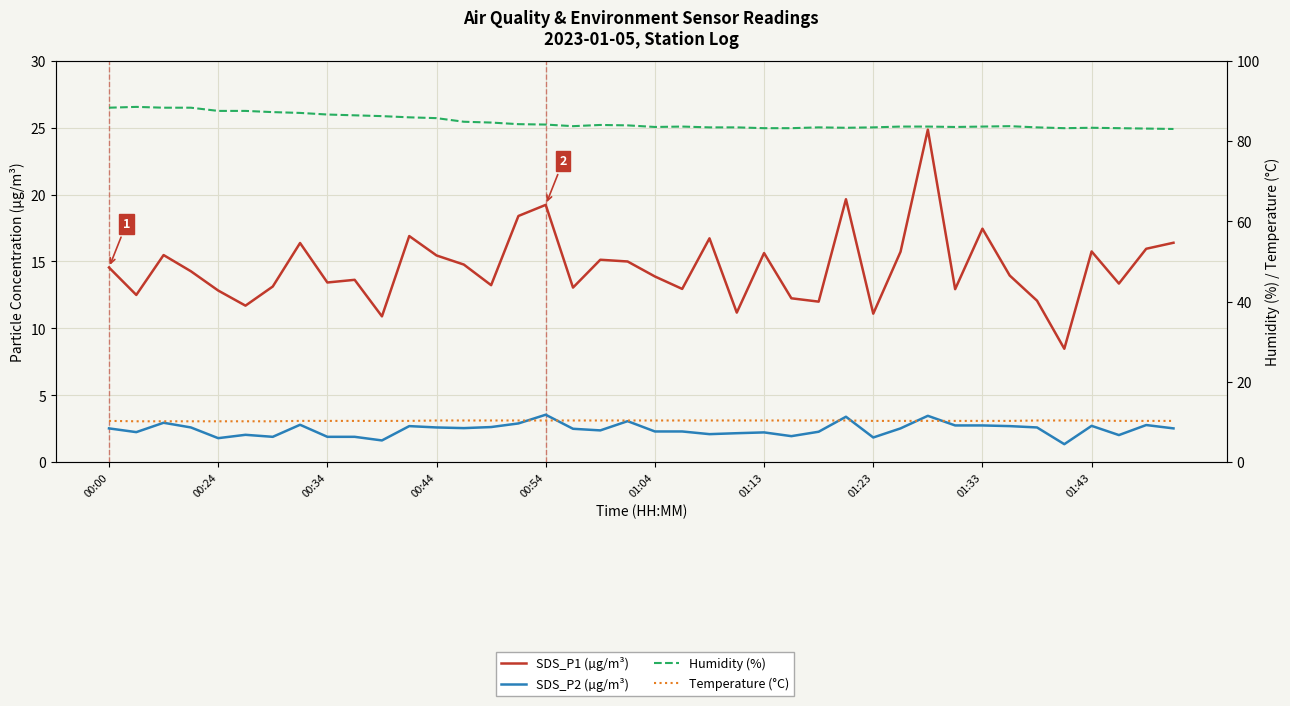

What is the total value across all series at 23?

107.2